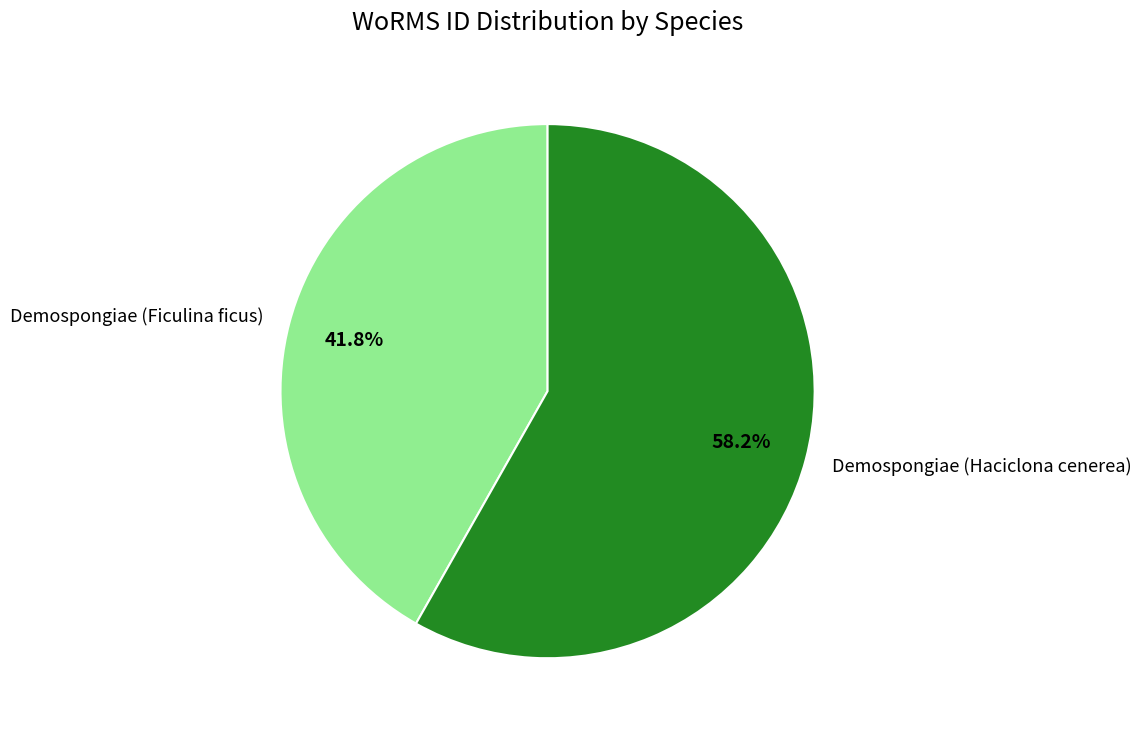

Between Demospongiae (Haciclona cenerea) and Demospongiae (Ficulina ficus), which is larger?

Demospongiae (Haciclona cenerea)